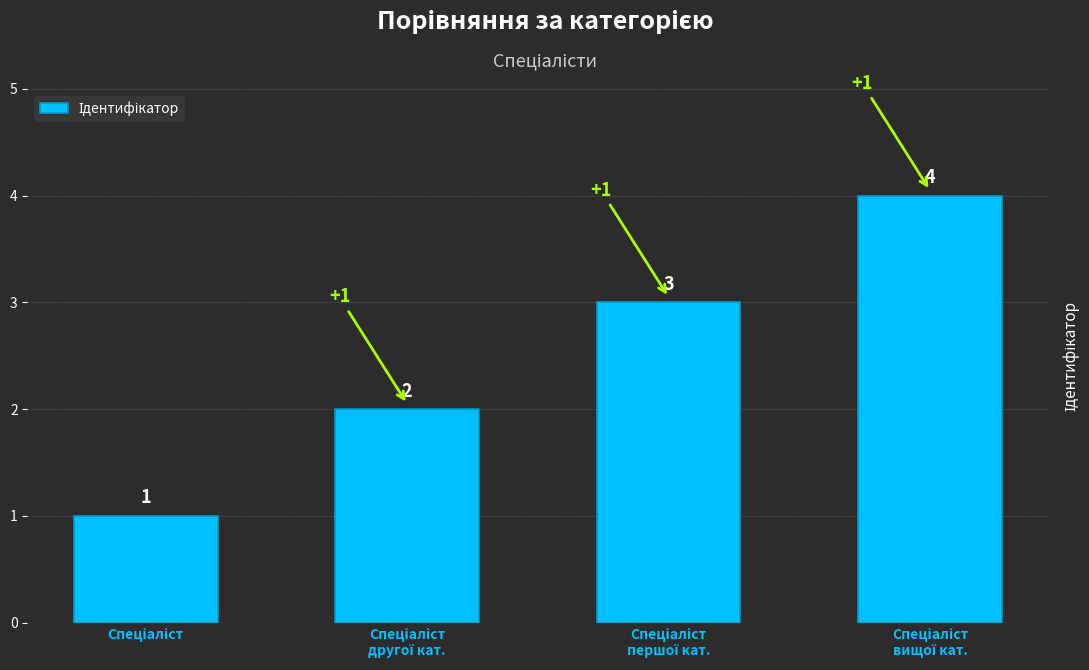

What is the sum of all values?

10